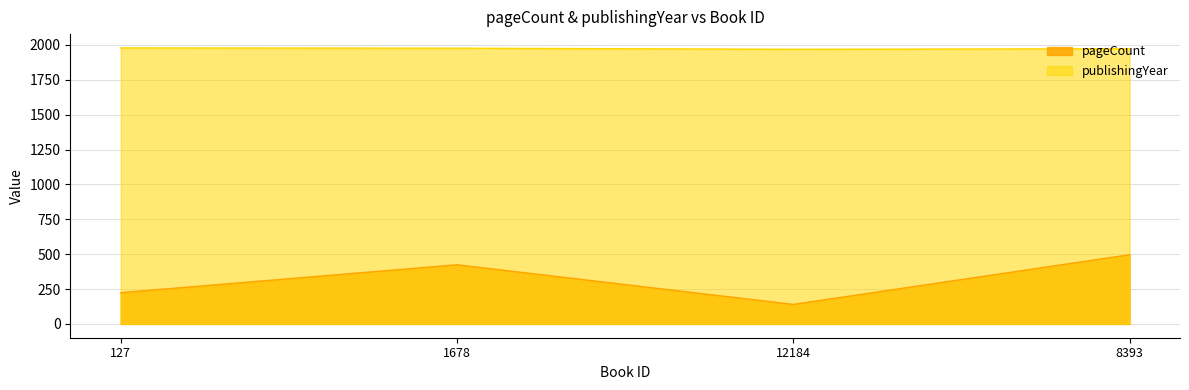

List the series in order of their overall mean, lowest first.

pageCount, publishingYear